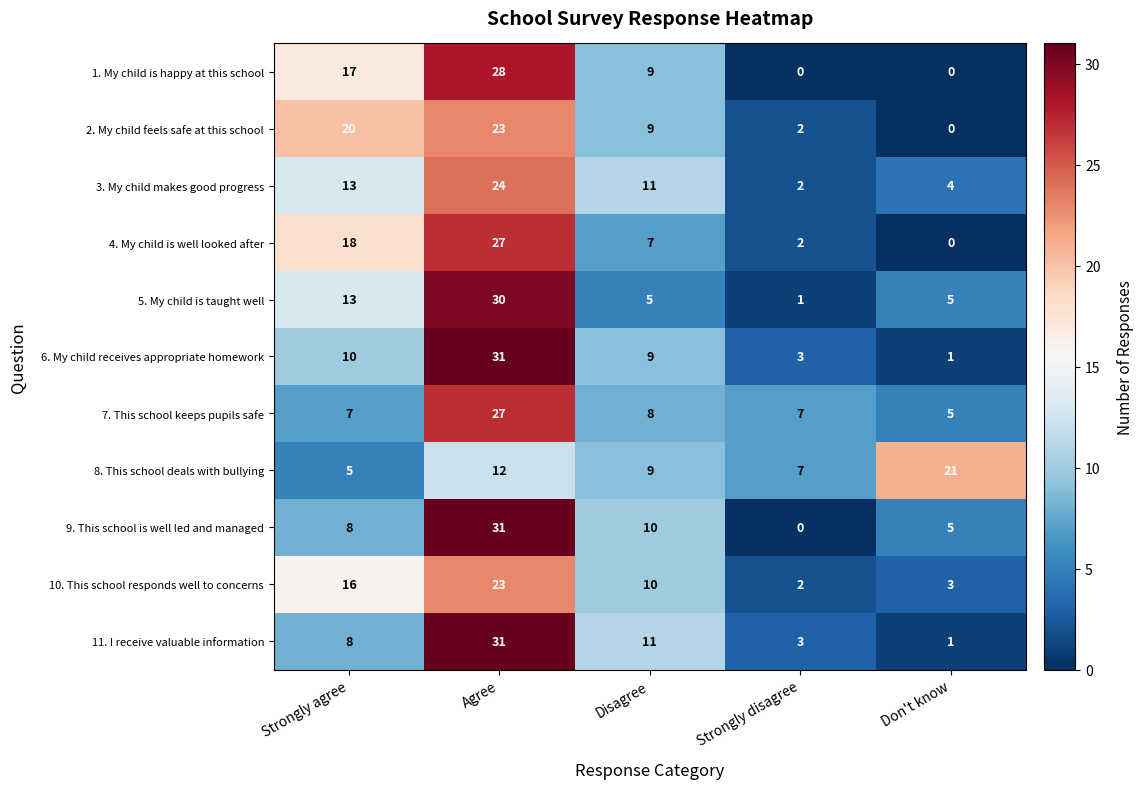

True or false: 7. This school keeps pupils safe has a value of 7 at Strongly agree.

True